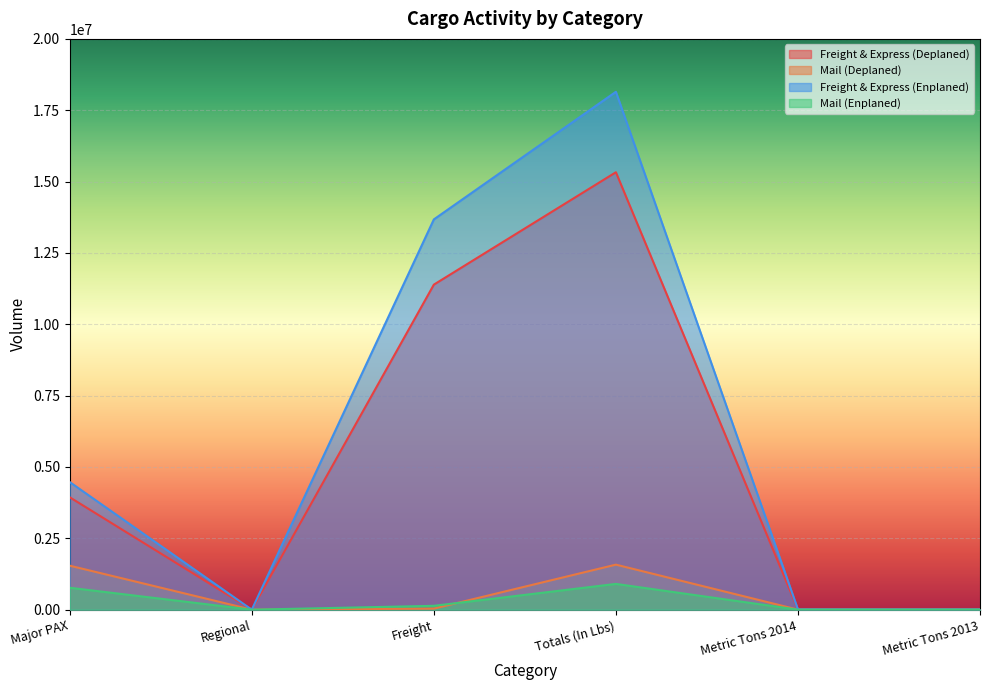

How many data points in Freight & Express (Deplaned) are above 3937911?

2